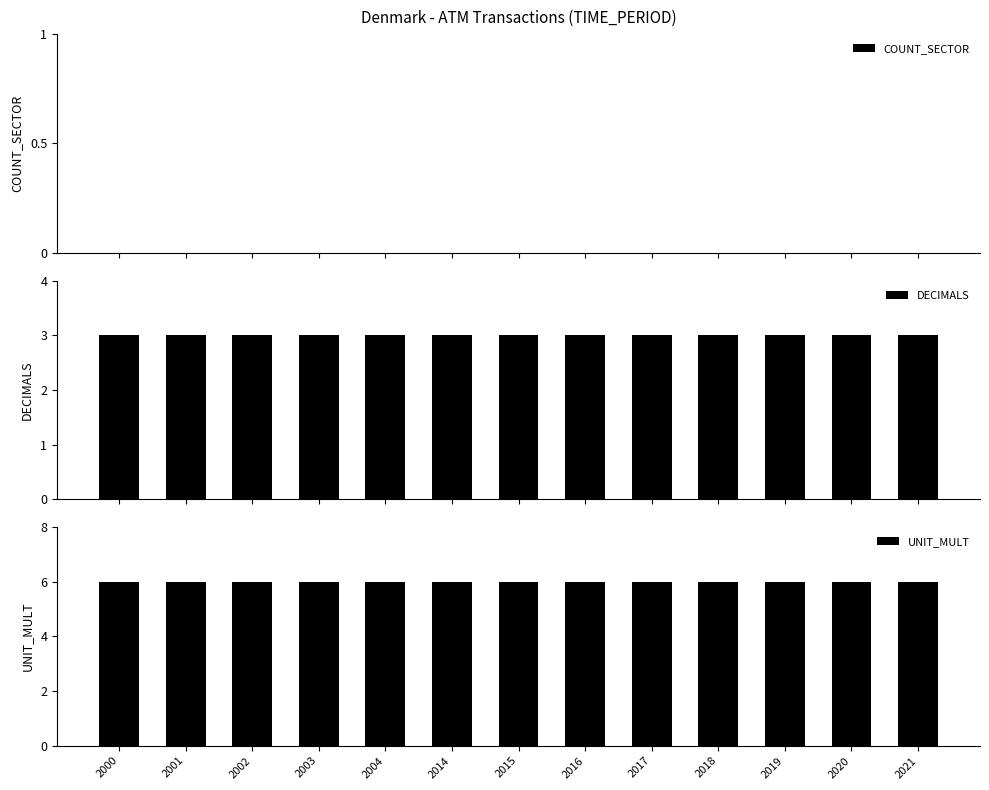

Which series has the largest total across all categories?

UNIT_MULT